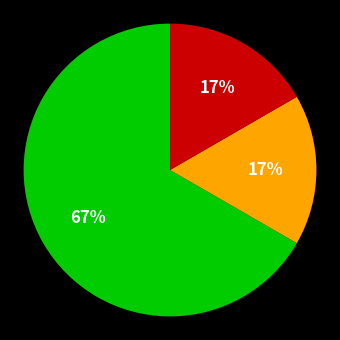

To the nearest percent, what is the average slice percentage?

33%